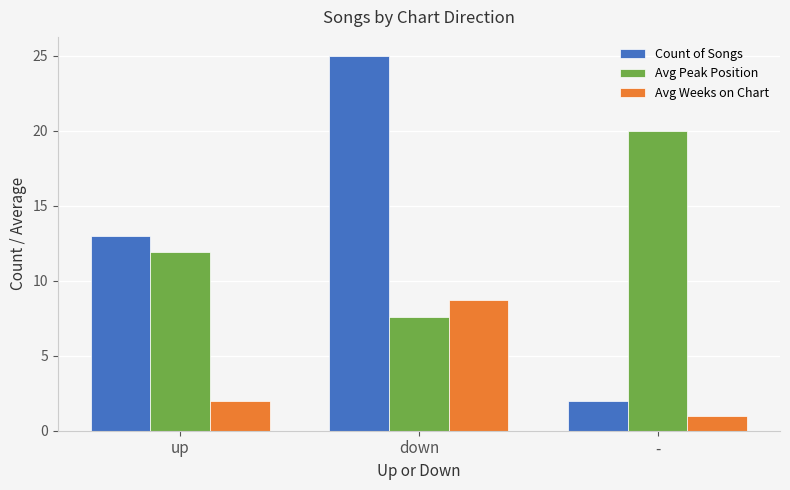

At how many categories does at least one series exceed 11?

3